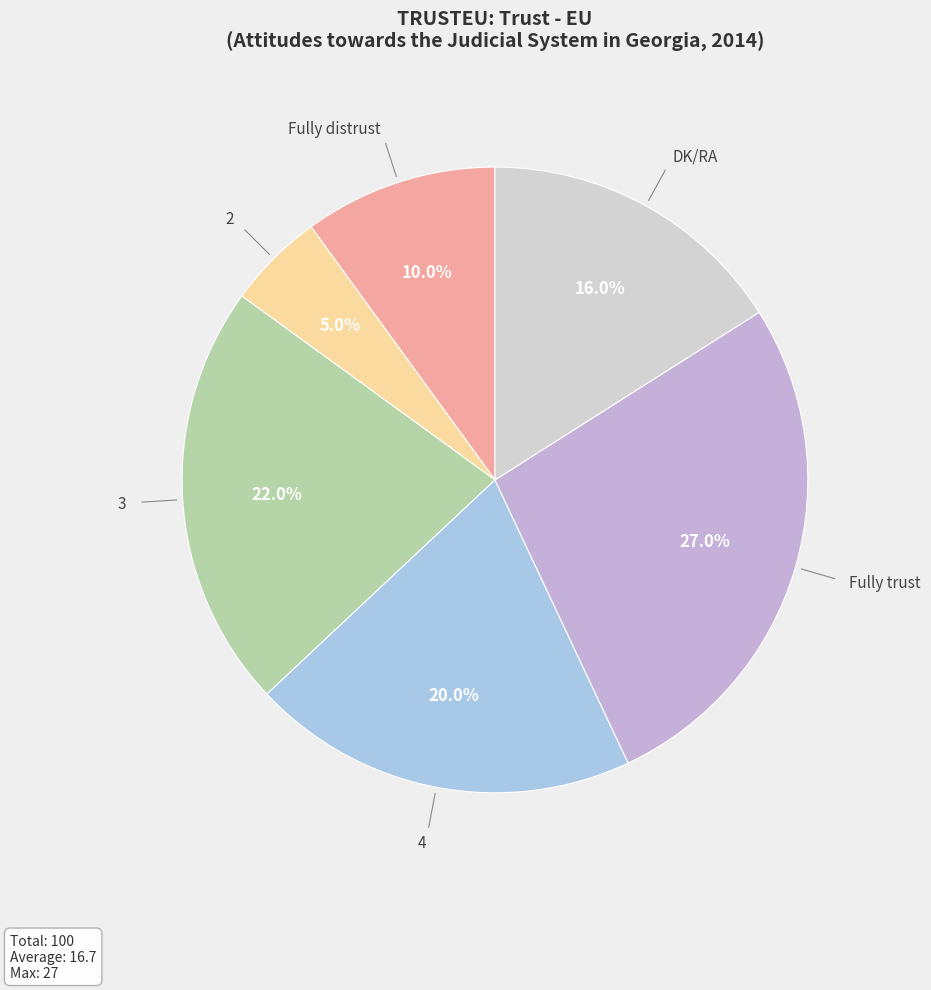

What is the smallest slice in the pie chart?

2